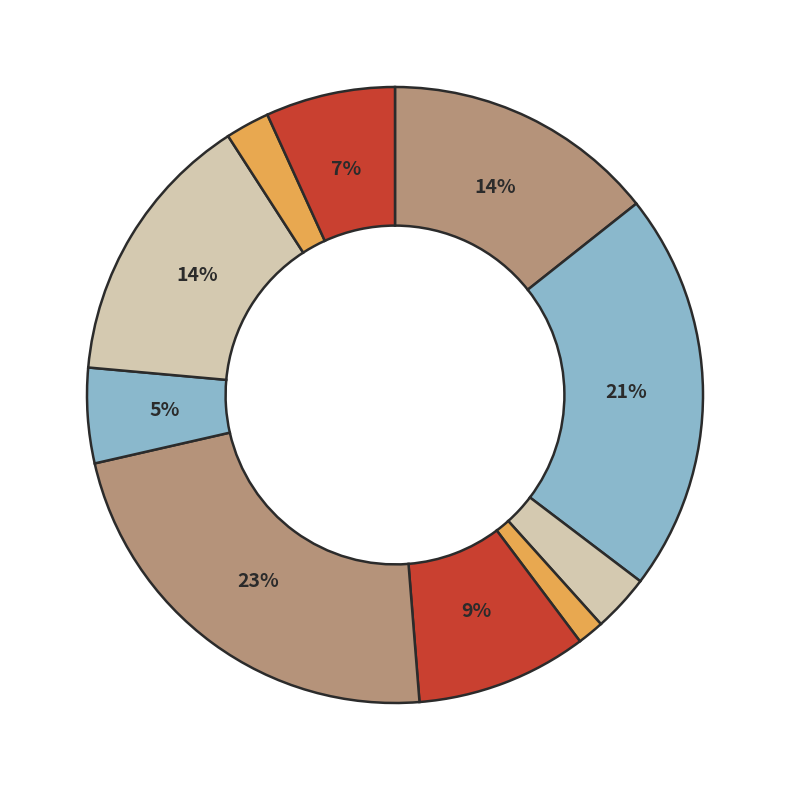

Count the number of slices in the pie.

10